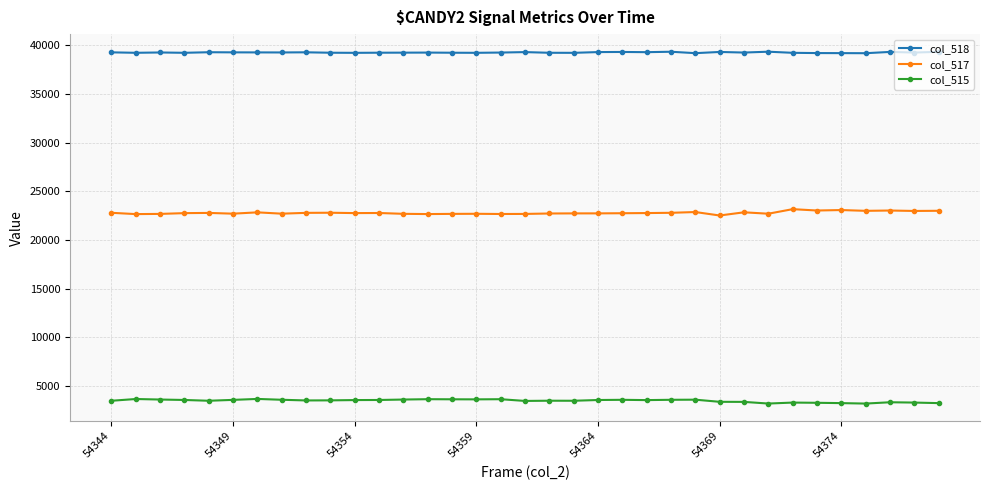

What is the value of the col_515 point at the 16th from the left?

3637